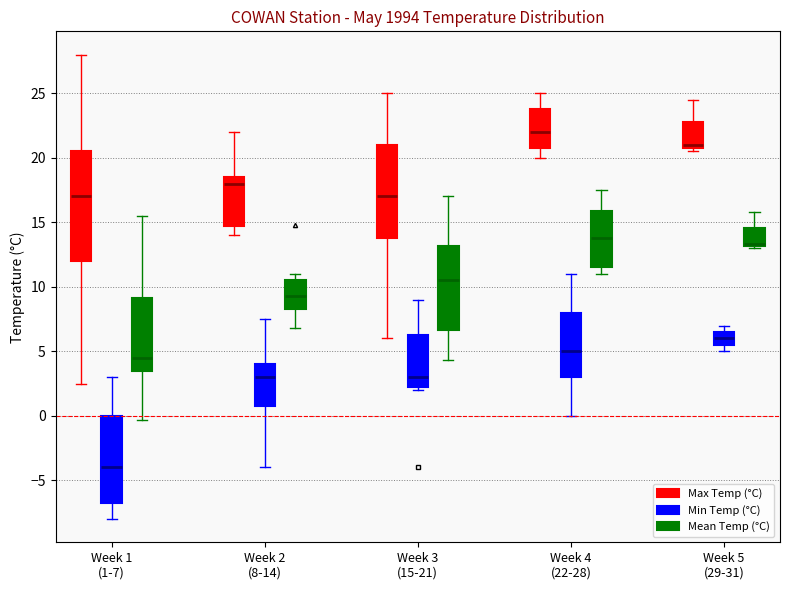

Where does the upper whisker of the box for Week 5 (29-31) (Mean Temp (°C)) end on the y-axis? The values are not printed on the chart, so give them approximately, as read against the axis.

16.0